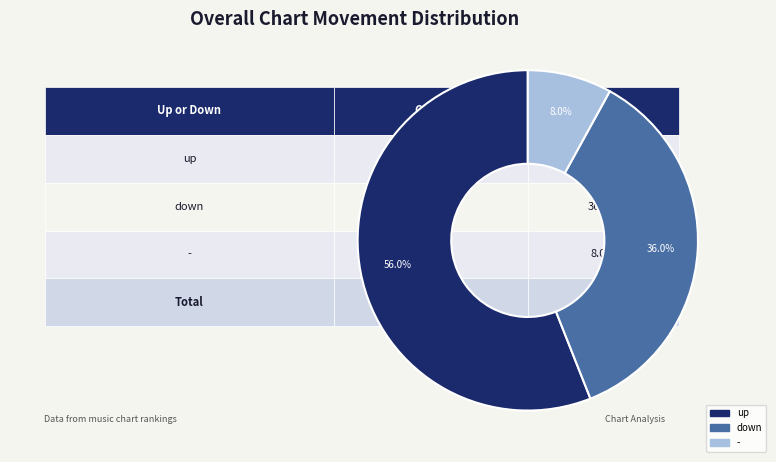

True or false: down accounts for 28% of the total.

False